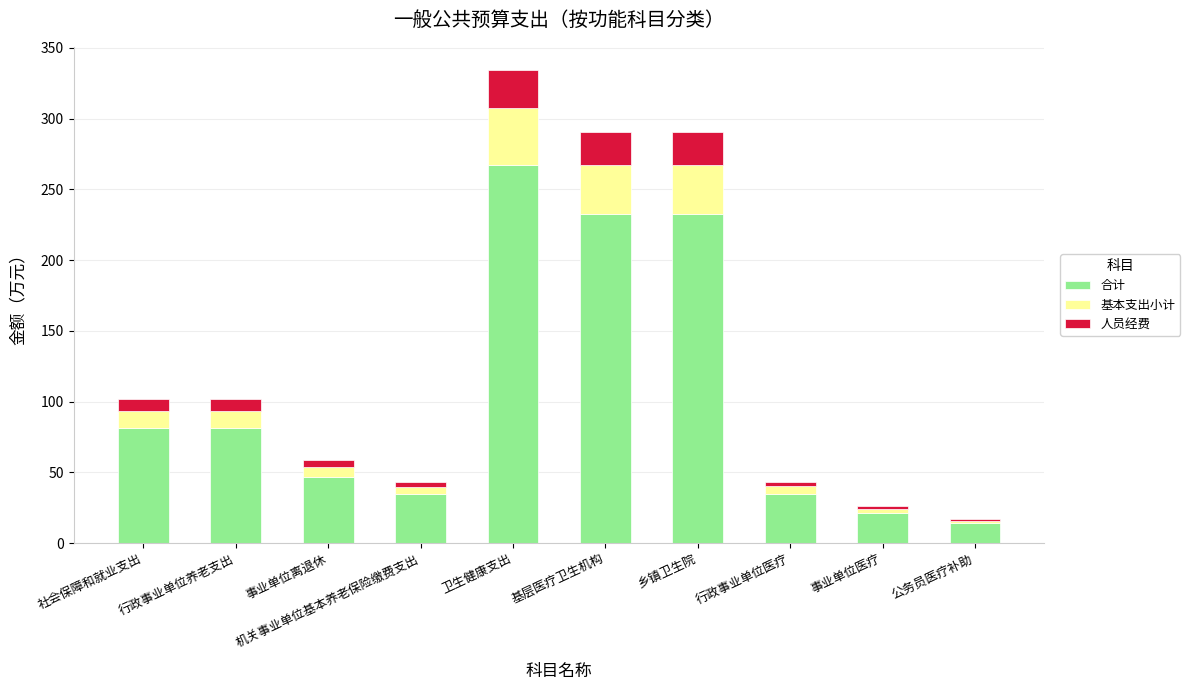

At which category is the sum across all series the highest?

卫生健康支出